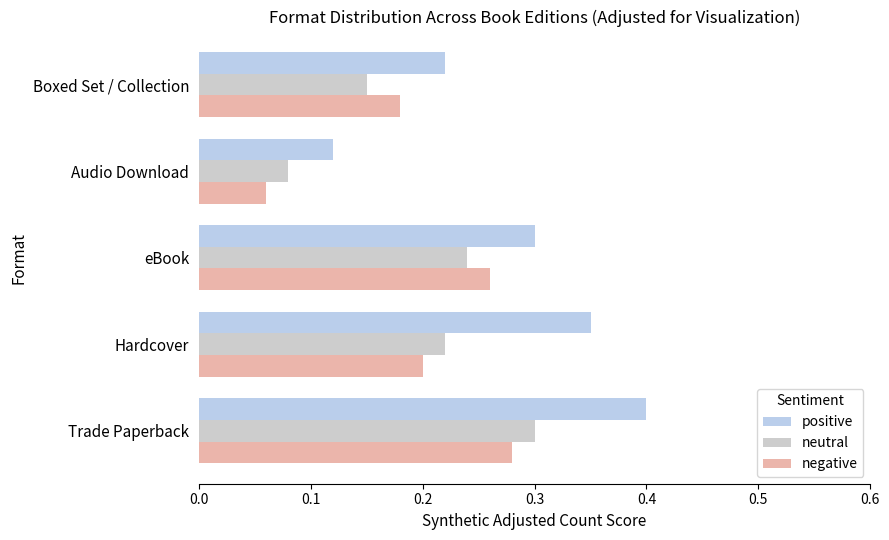

Which category has the lowest value in the positive series?

Audio Download